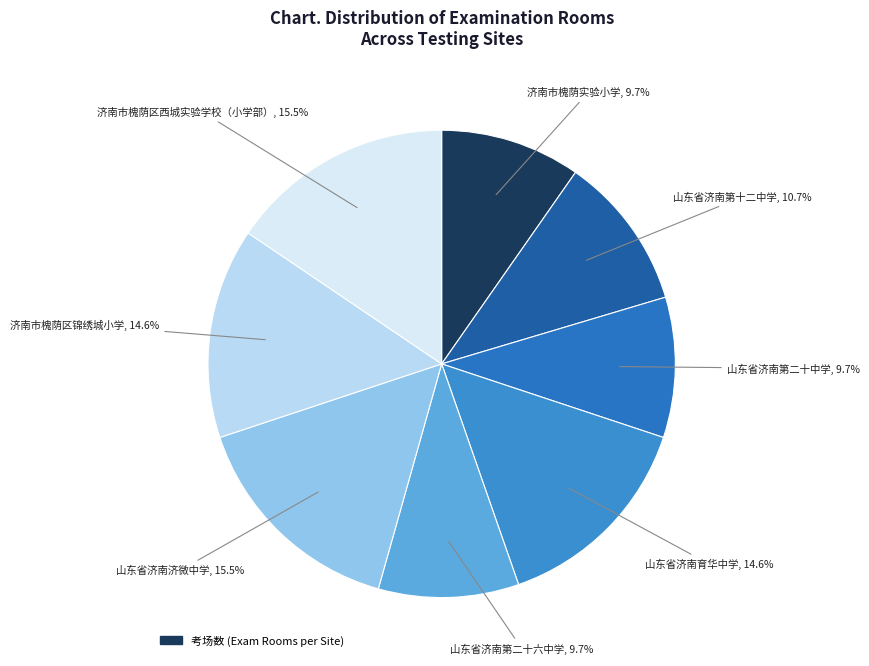

What is the smallest slice in the pie chart?

济南市槐荫实验小学